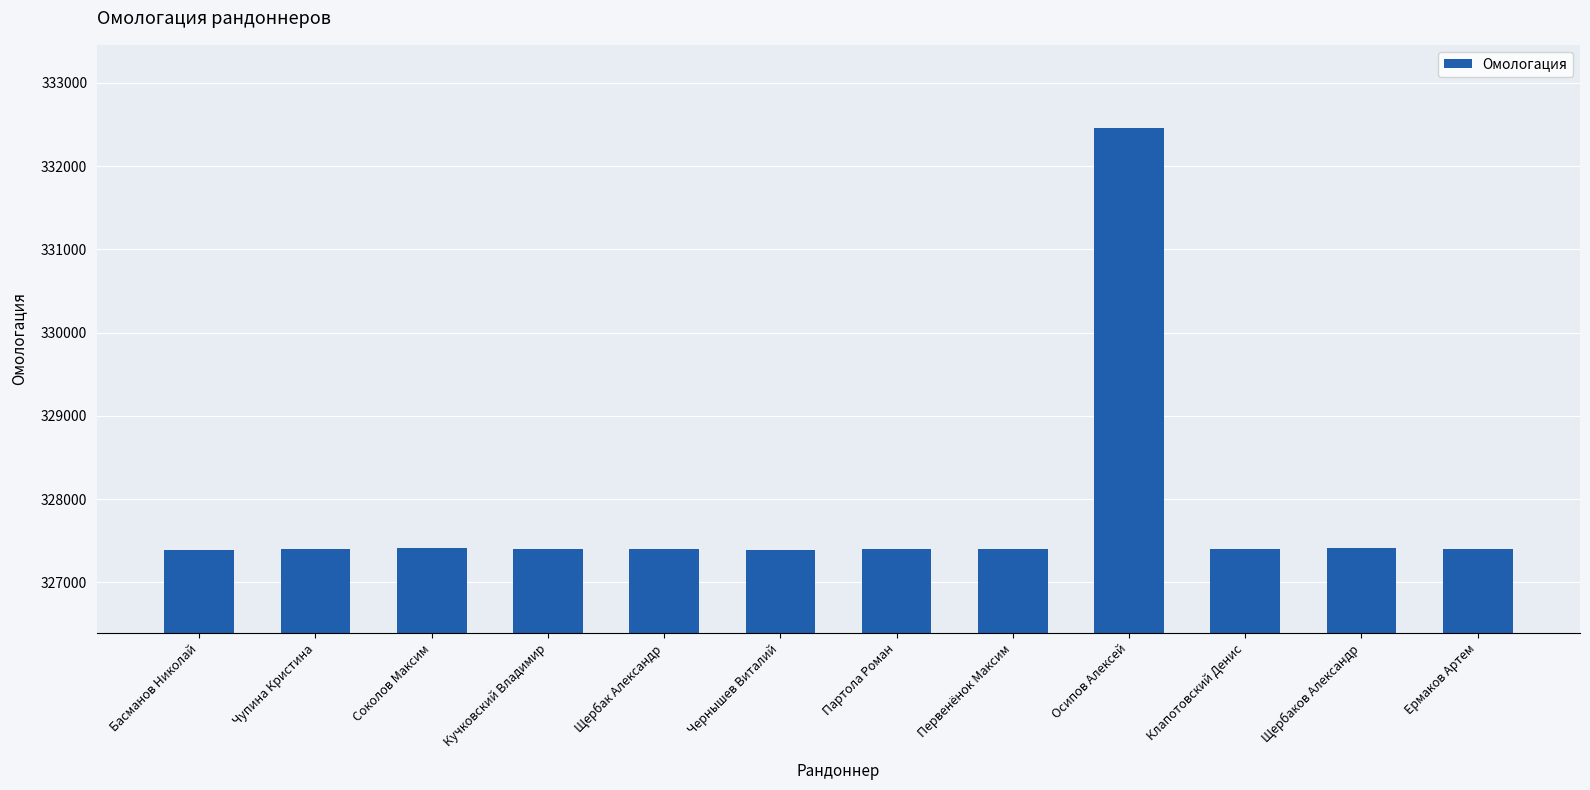

What is the ratio of the value at Чернышев Виталий to the value at Ермаков Артем?

1.0